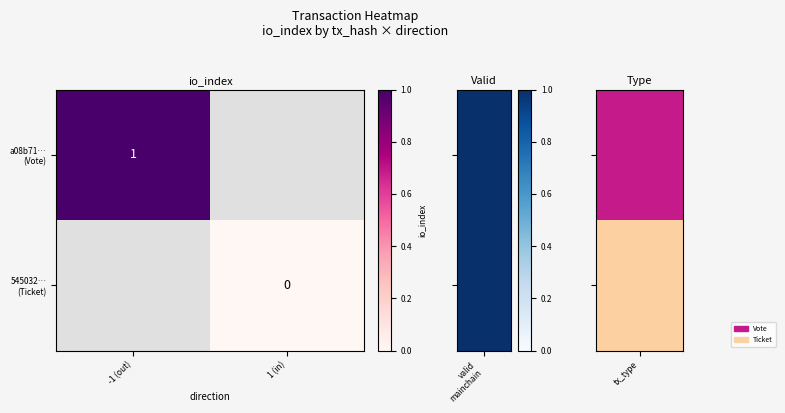

At 1 (in), list the series in order from smallest to largest.

a08b71… (Vote), 545032… (Ticket)